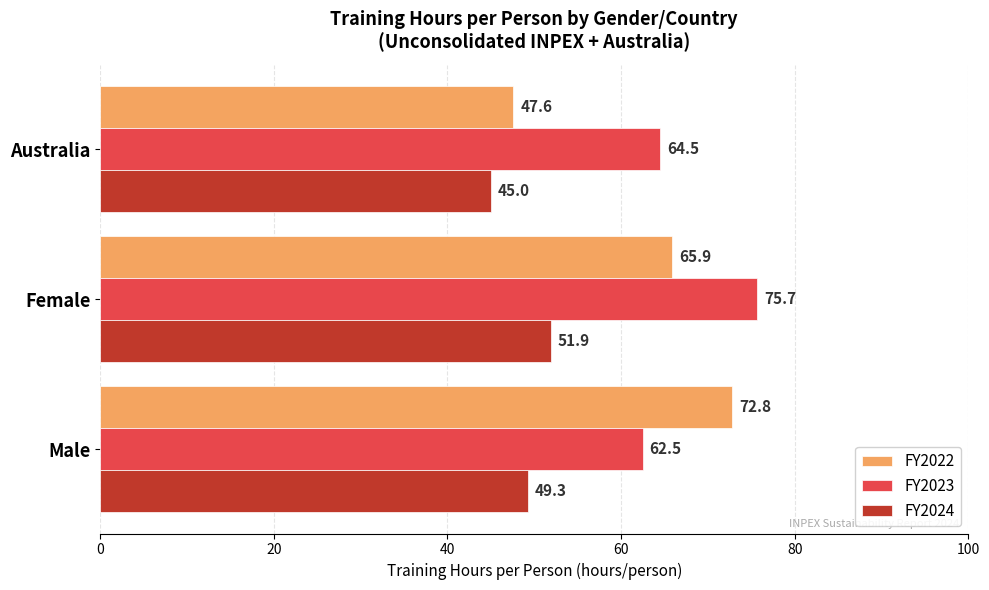

Which series has the largest total across all categories?

FY2023